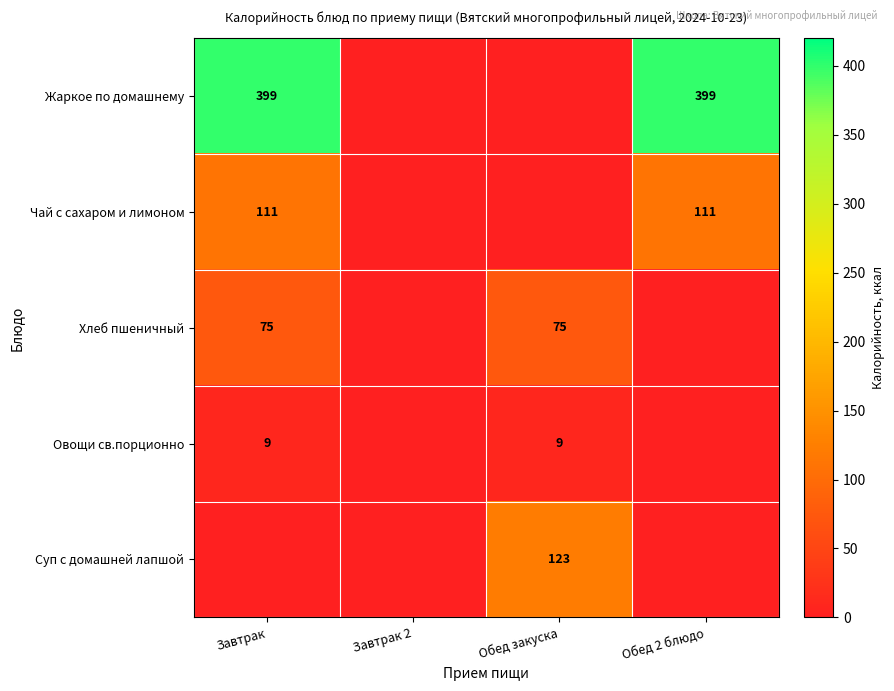

What is the greatest value displayed?

399